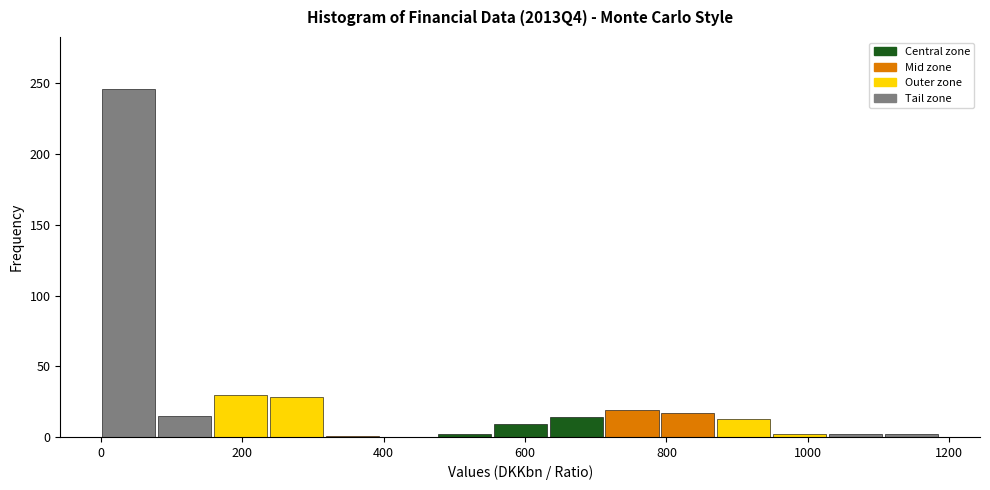

Read against the x-axis, roughly where is the centre of the tallest bar?

40